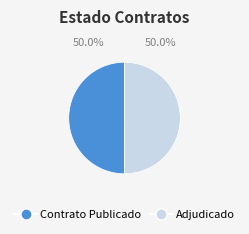

Do Contrato Publicado and Adjudicado together represent more than half of the pie?

Yes